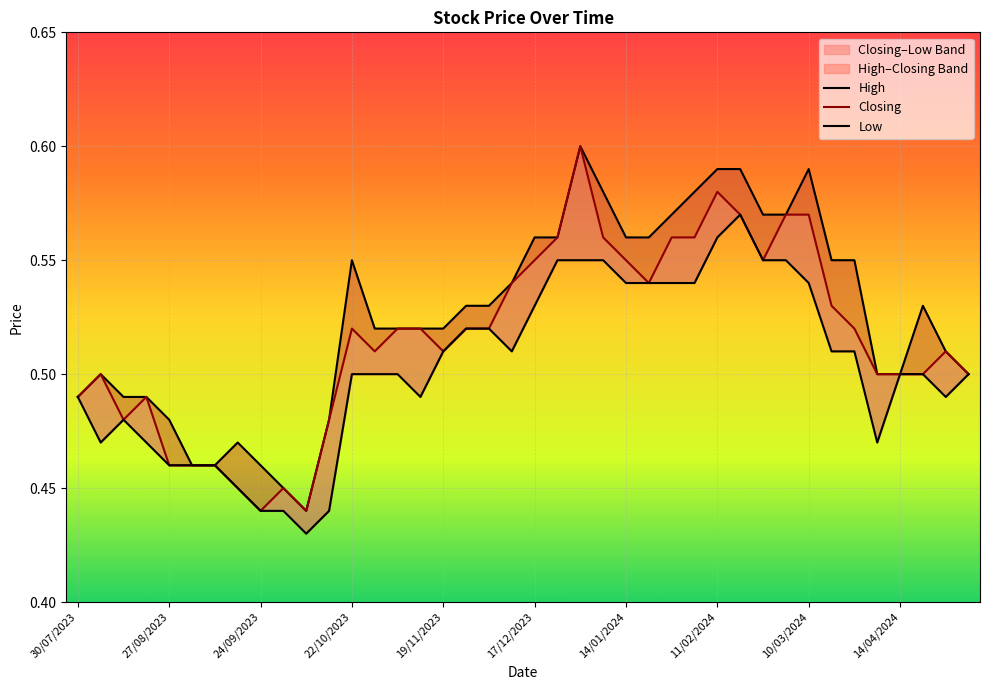

Count the number of categories in the chart.

40